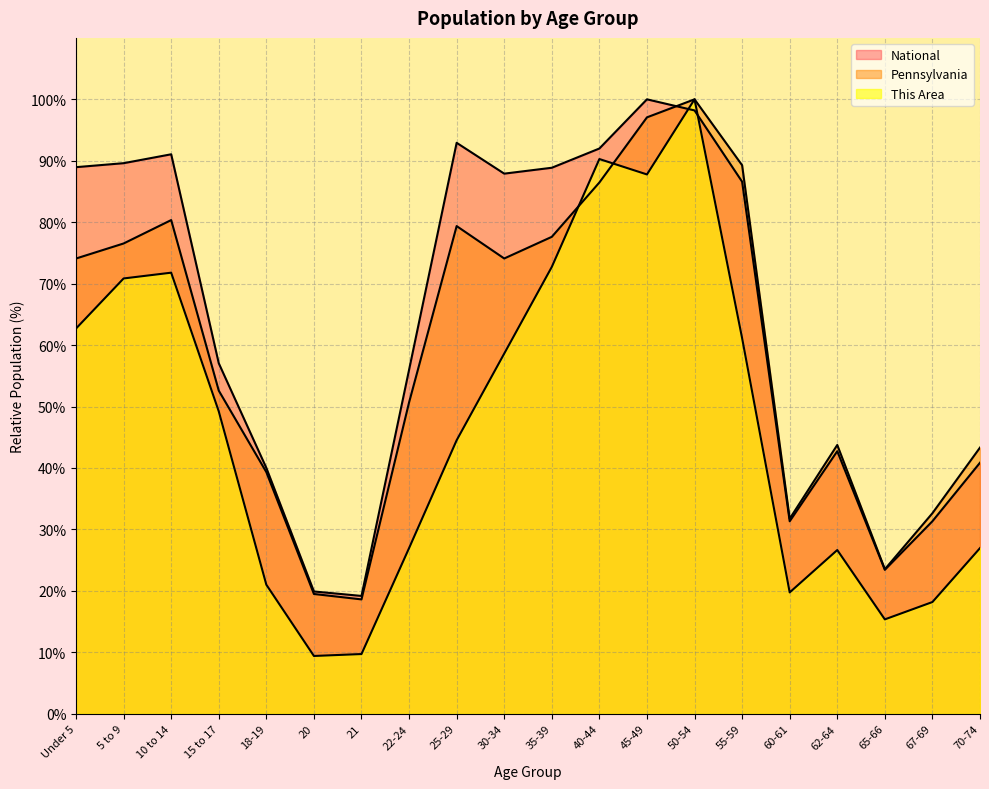

What is the label of the 14th point from the left?

50-54